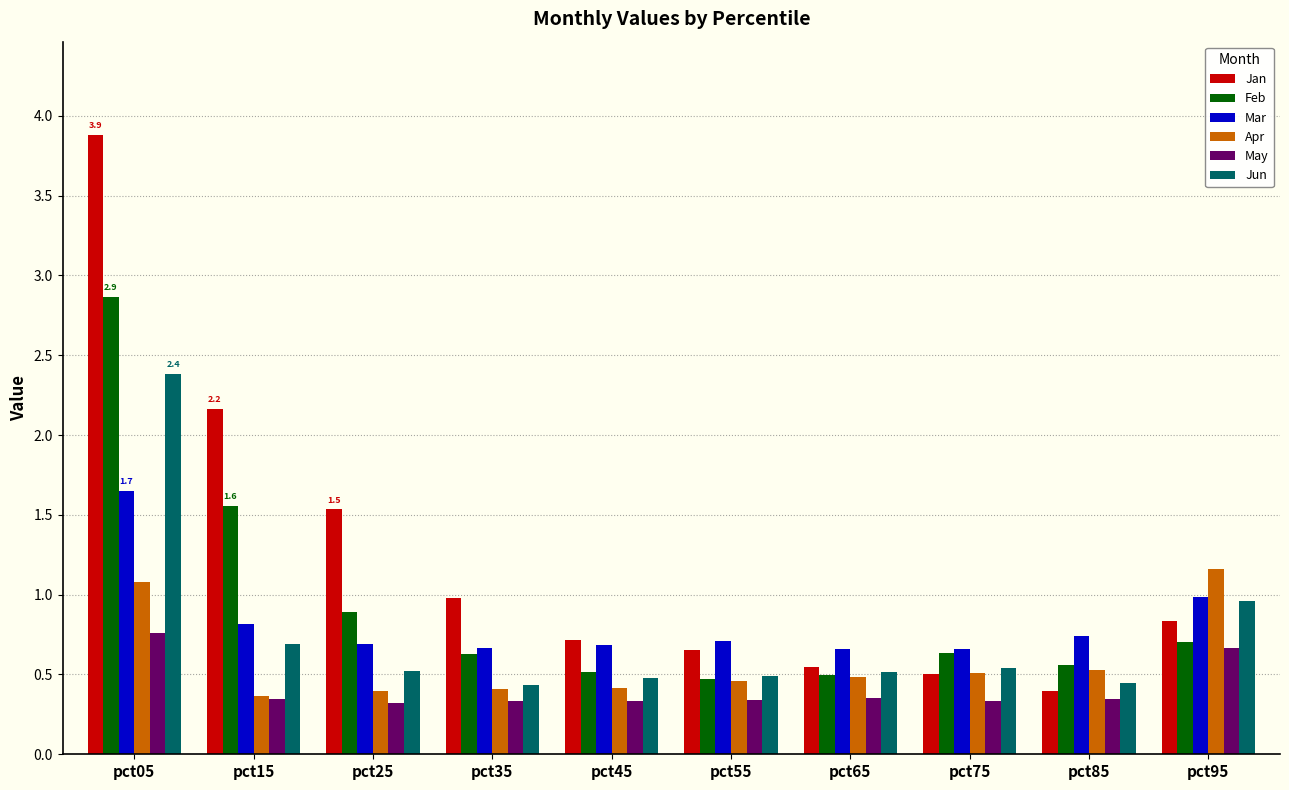

List the series in order of their peak value, lowest first.

May, Apr, Mar, Jun, Feb, Jan